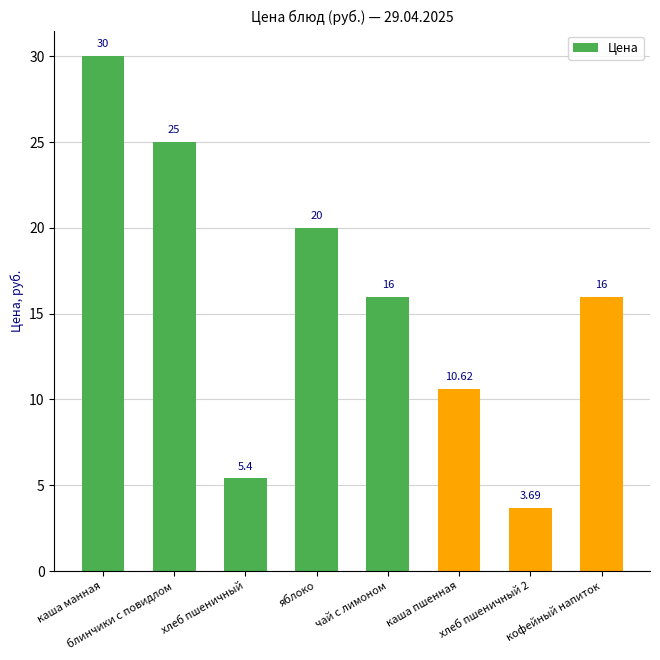

How many bars are there in total?

8